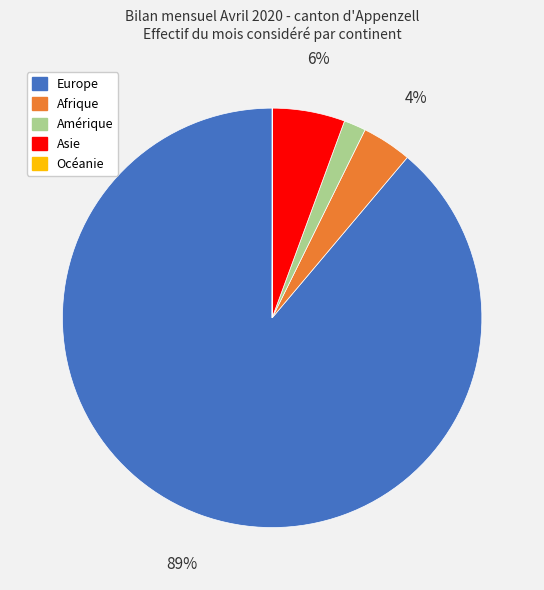

Which category has the biggest portion of the pie?

Europe